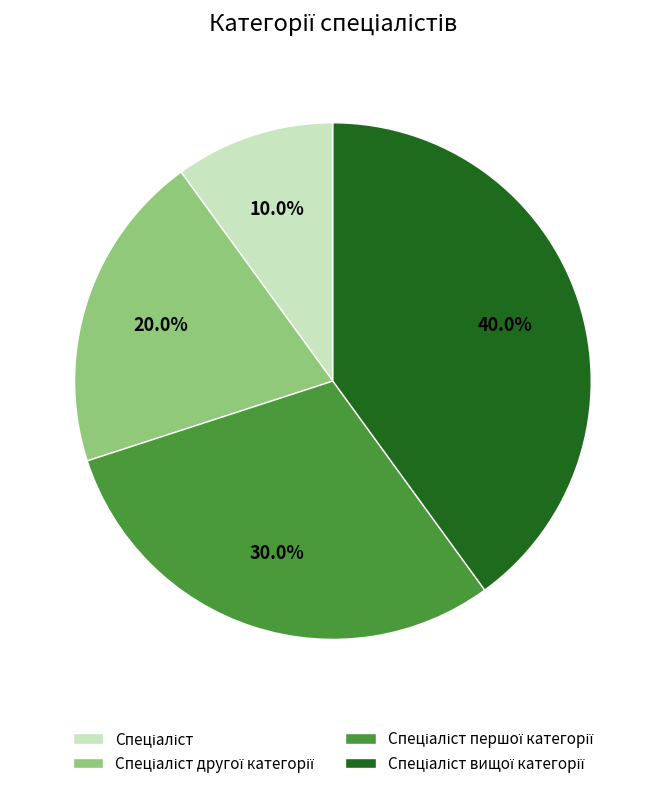

Is there any slice that represents more than half of the pie?

No